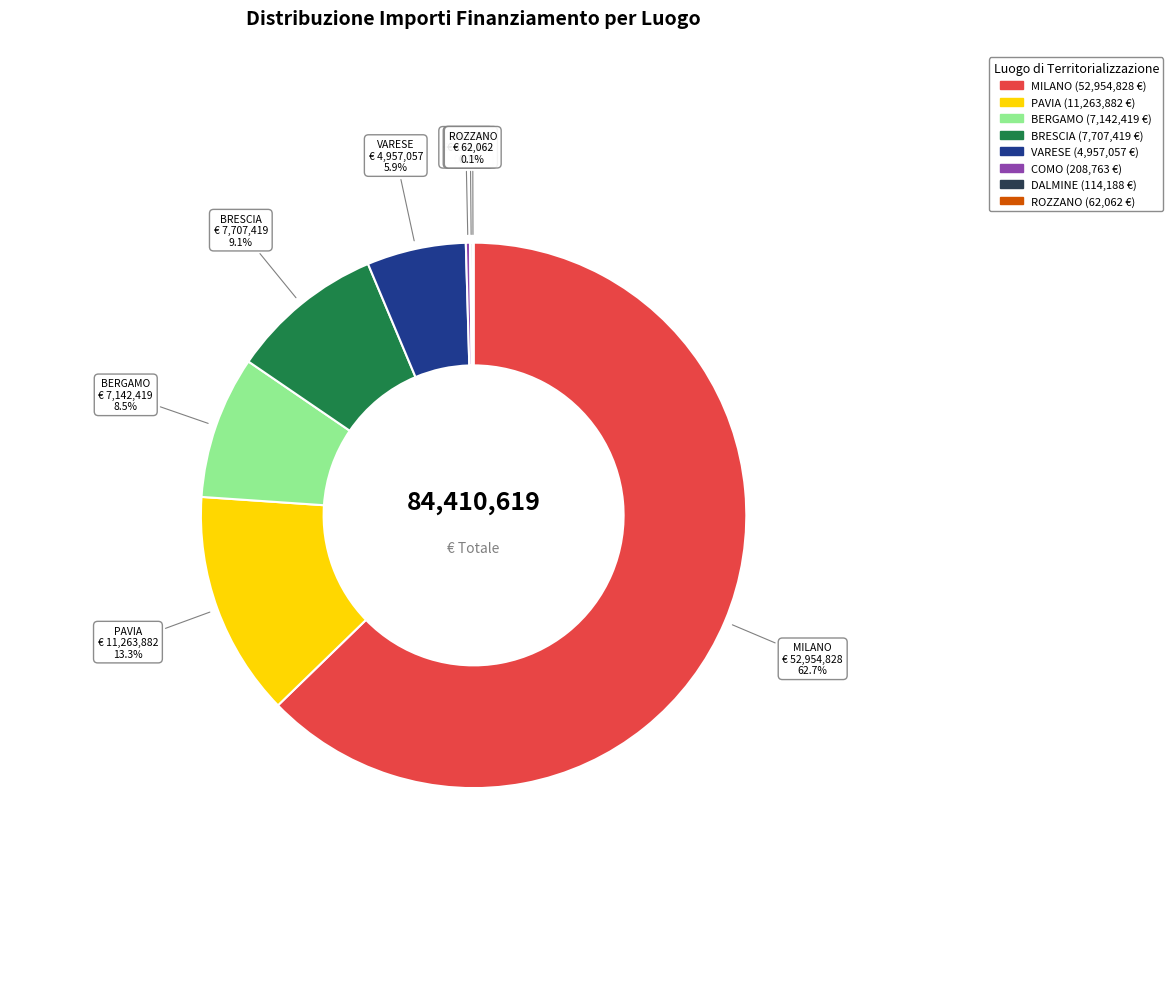

Approximately how many times larger is the value at BERGAMO compared to PAVIA?

0.6